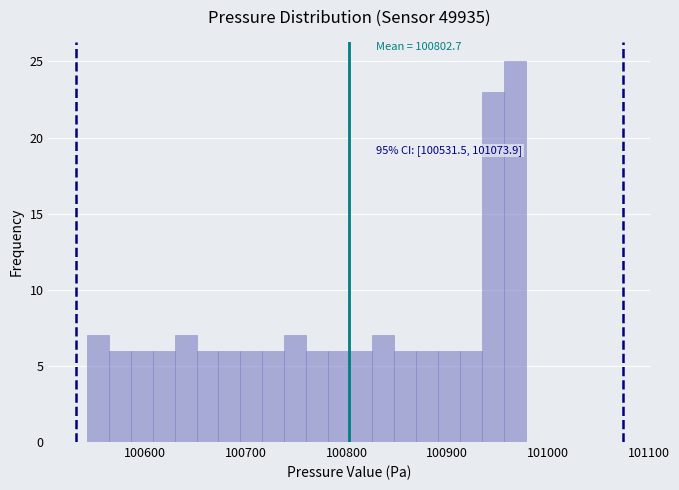

Read against the x-axis, roughly where is the centre of the tallest bar?

100970